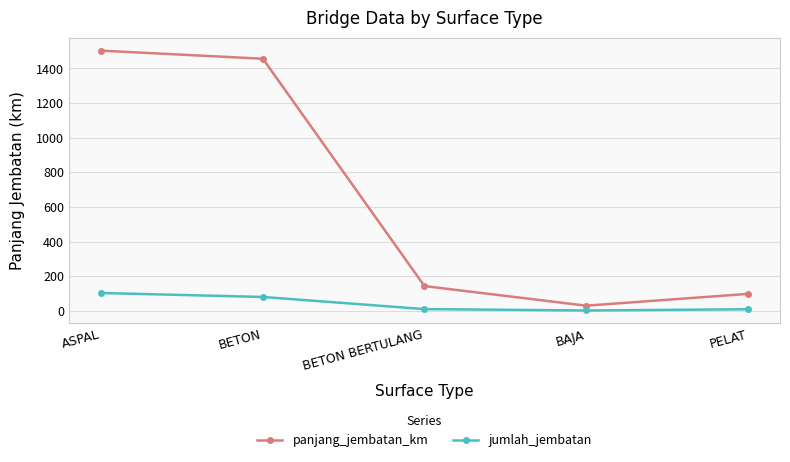

Is the value of panjang_jembatan_km at BAJA greater than the value of jumlah_jembatan at BETON BERTULANG?

Yes